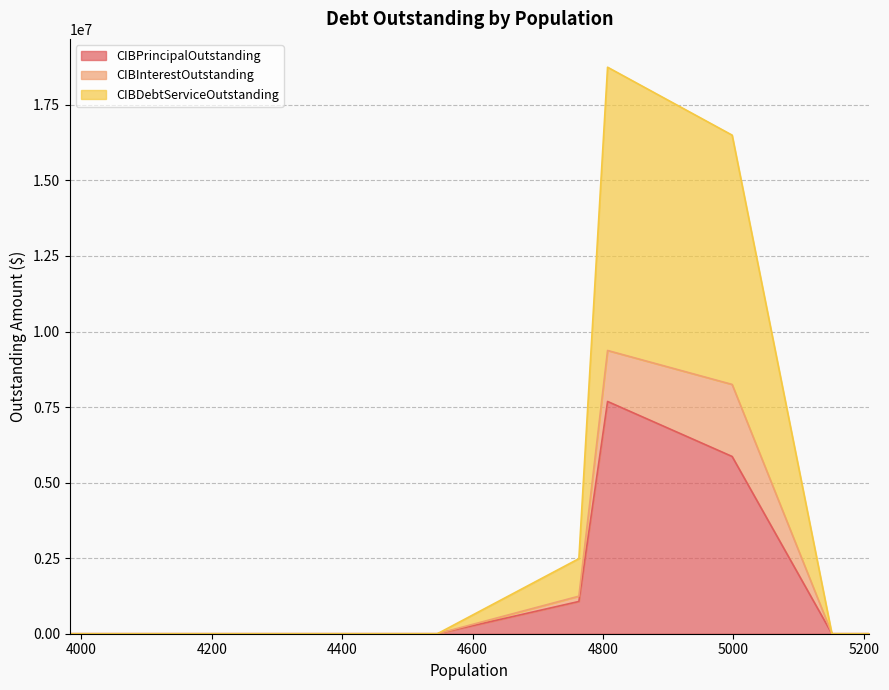

What is the maximum value for CIBPrincipalOutstanding?

7685000.0